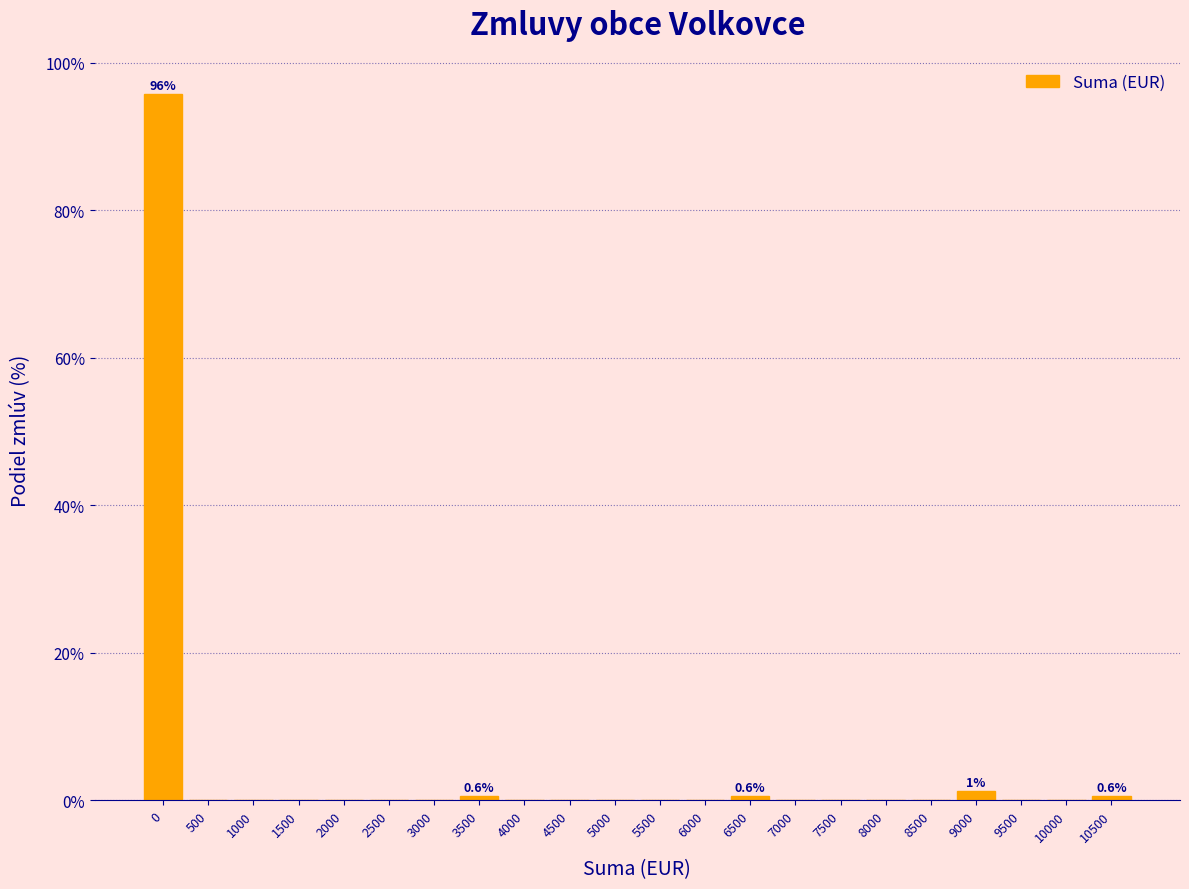

Reading left to right, extract all data points from this chart.

0=95.7	500=0.0	1000=0.0	1500=0.0	2000=0.0	2500=0.0	3000=0.0	3500=0.6	4000=0.0	4500=0.0	5000=0.0	5500=0.0	6000=0.0	6500=0.6	7000=0.0	7500=0.0	8000=0.0	8500=0.0	9000=1.2	9500=0.0	10000=0.0	10500=0.6